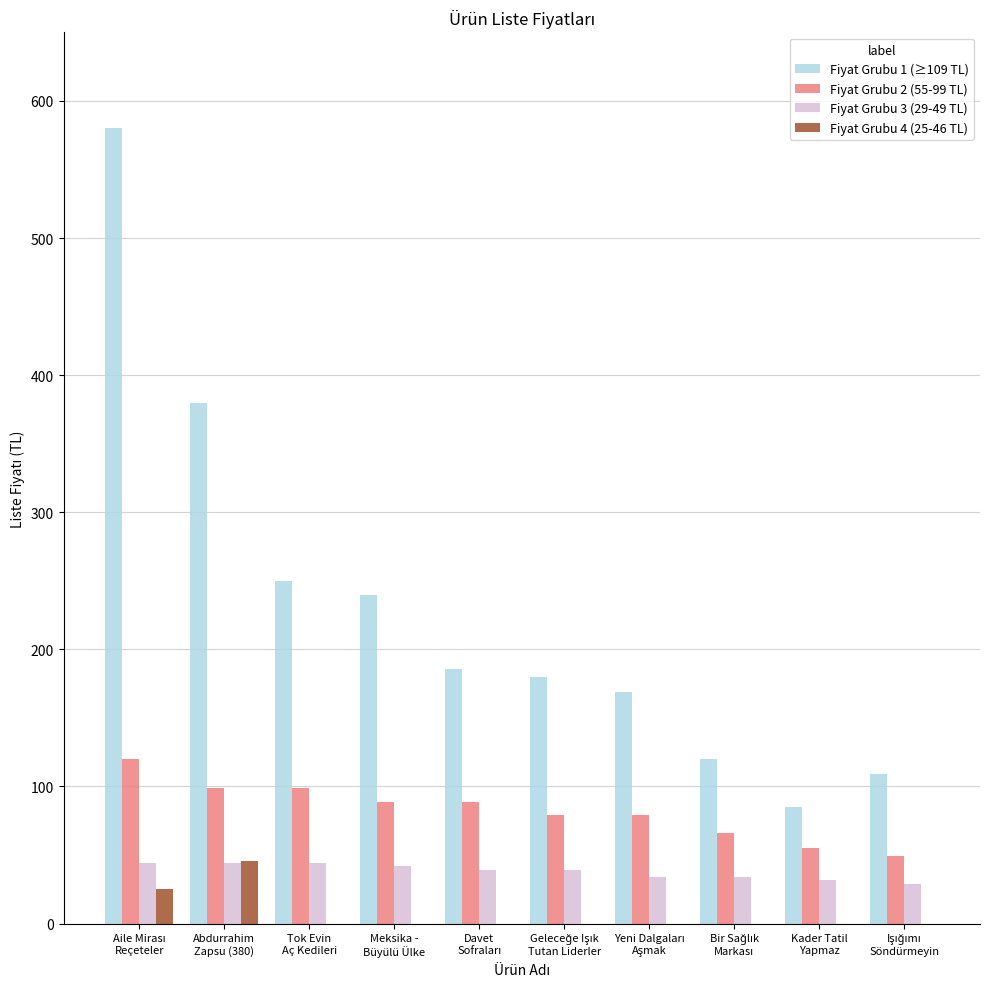

The value of Fiyat Grubu 2 (55-99 TL) at Meksika -
Büyülü Ülke is 56. True or false?

False